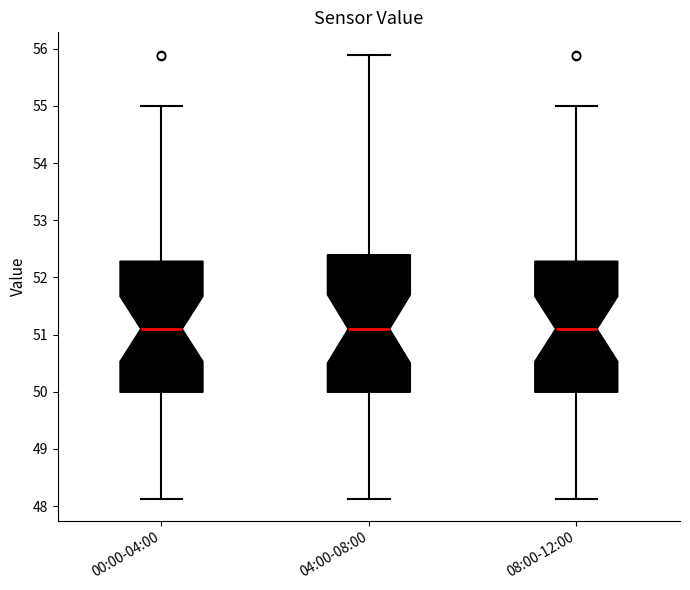

Reading left to right, transcribe this box plot: for each box, give where its median line is, the range the box spans, and where its two whiskers end, as read against the y-axis. The values are not printed on the chart, so give them approximately, as read against the axis.

00:00-04:00: median 51.1, box 50.0 to 52.3, whiskers 48.1 to 55.0
04:00-08:00: median 51.1, box 50.0 to 52.4, whiskers 48.1 to 55.9
08:00-12:00: median 51.1, box 50.0 to 52.3, whiskers 48.1 to 55.0